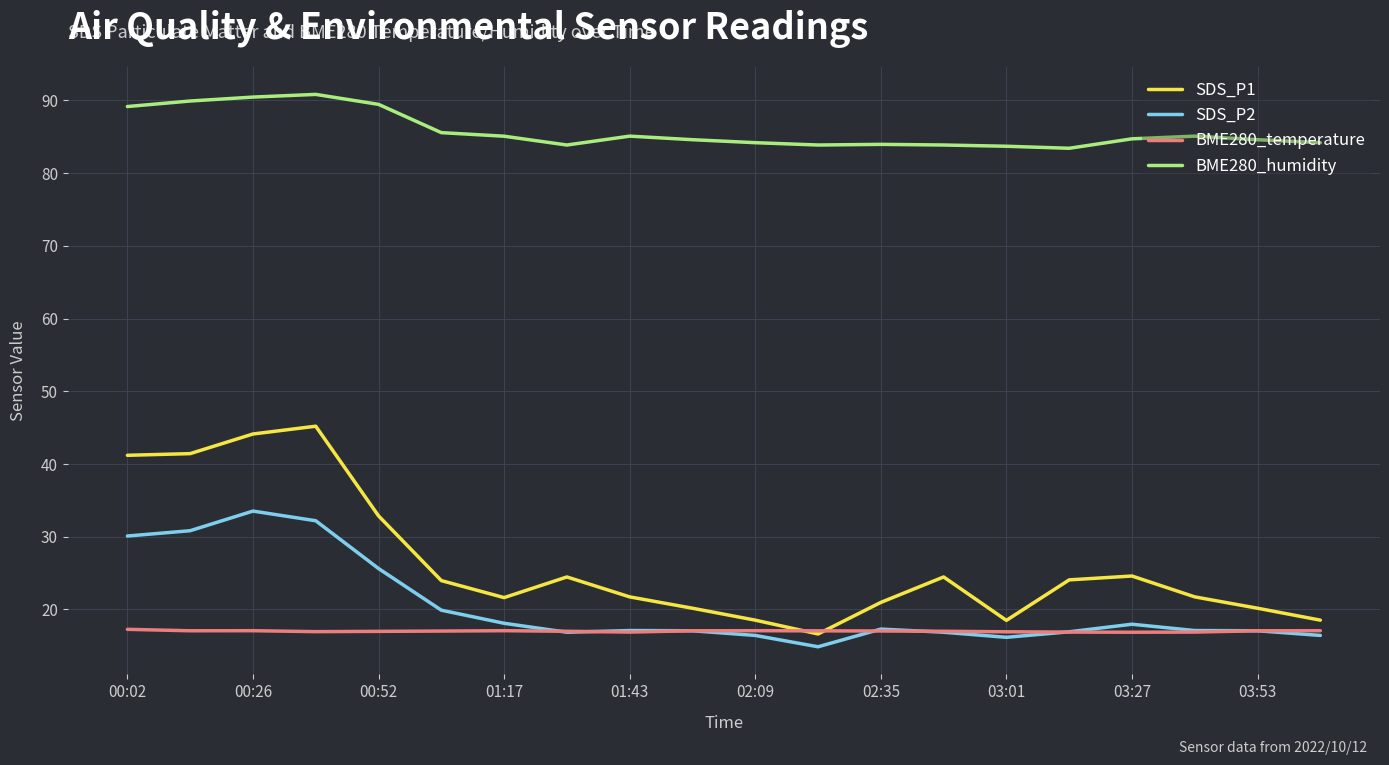

List the series in order of their peak value, highest first.

BME280_humidity, SDS_P1, SDS_P2, BME280_temperature